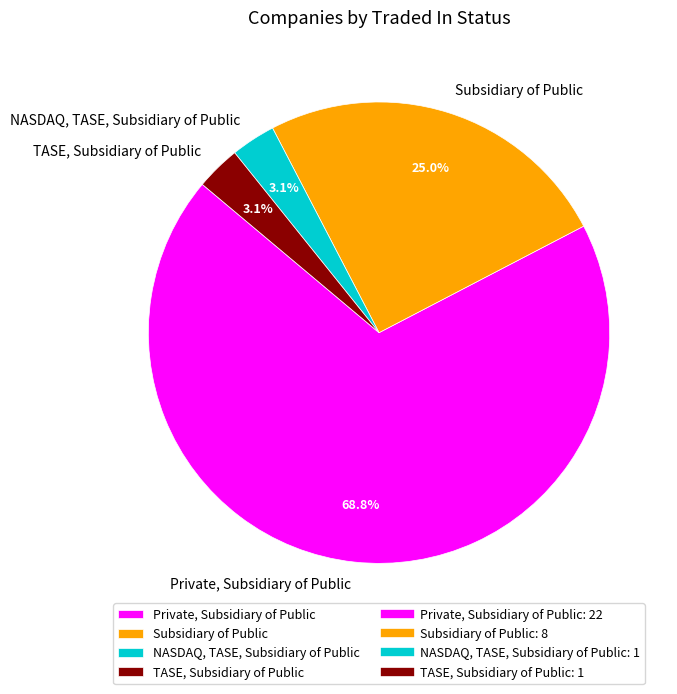

What is the largest slice in the pie chart?

Private, Subsidiary of Public